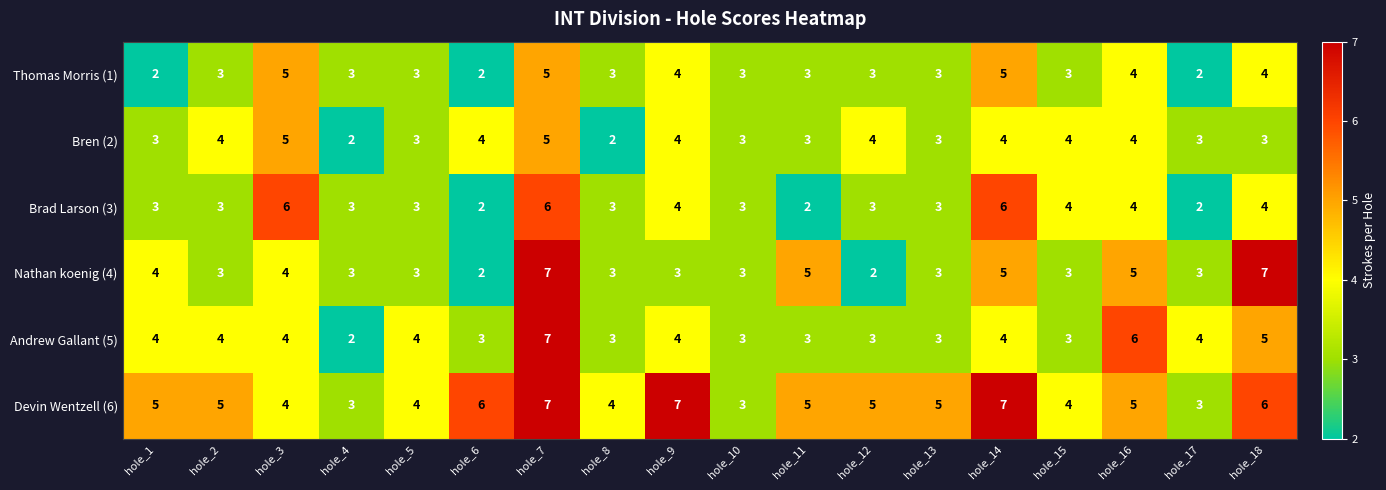

At which label does Andrew Gallant (5) reach its minimum?

hole_4